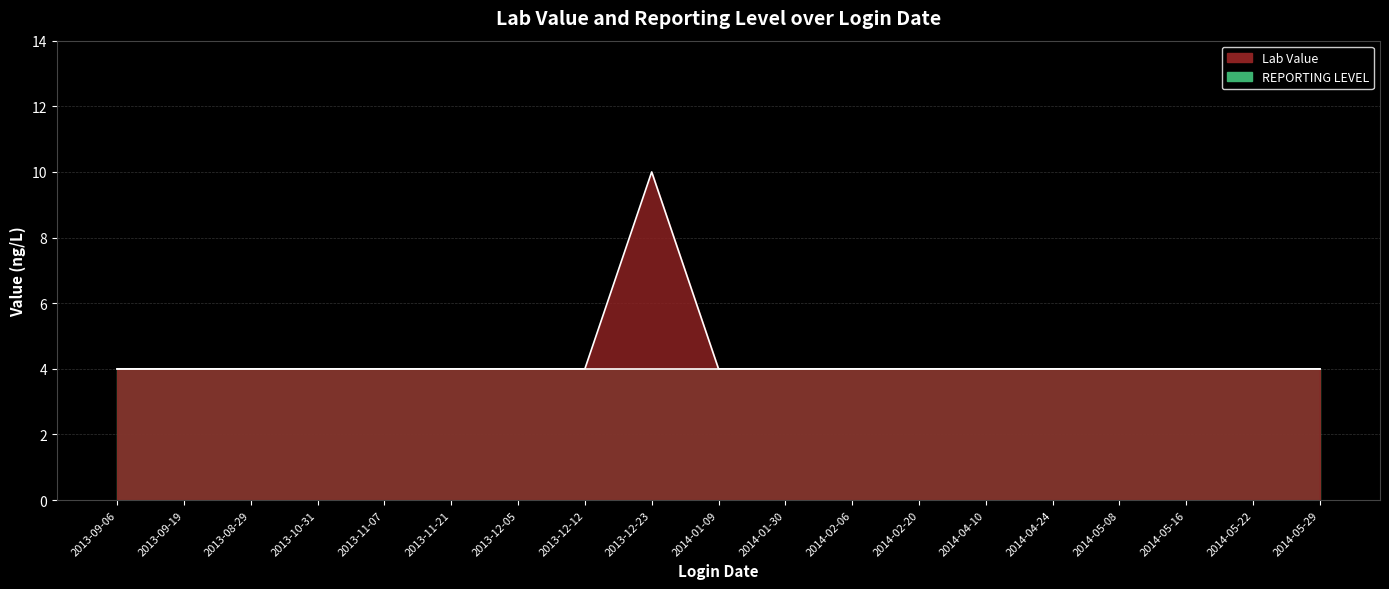

What is the value of the 7th point from the left?

4